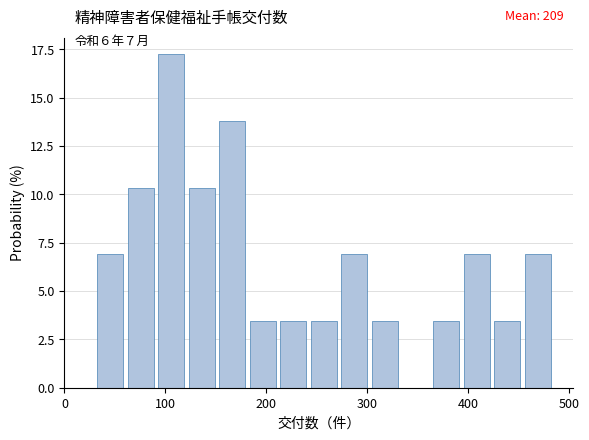

Around what value on the x-axis is the tallest bar? Give the approximate position of its centre, as read against the axis.

110